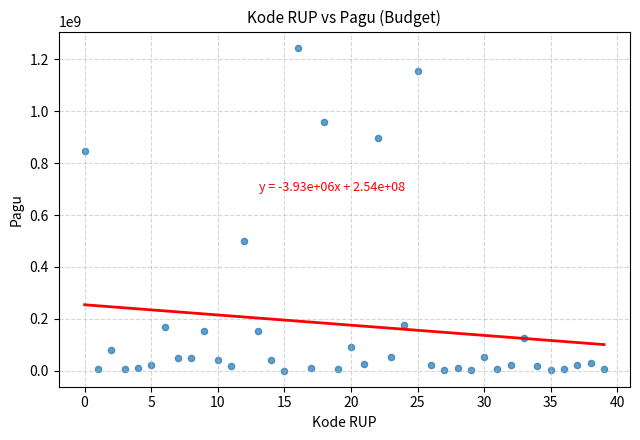

What Y value in the scatter plot is closest to 622840000?

499932000